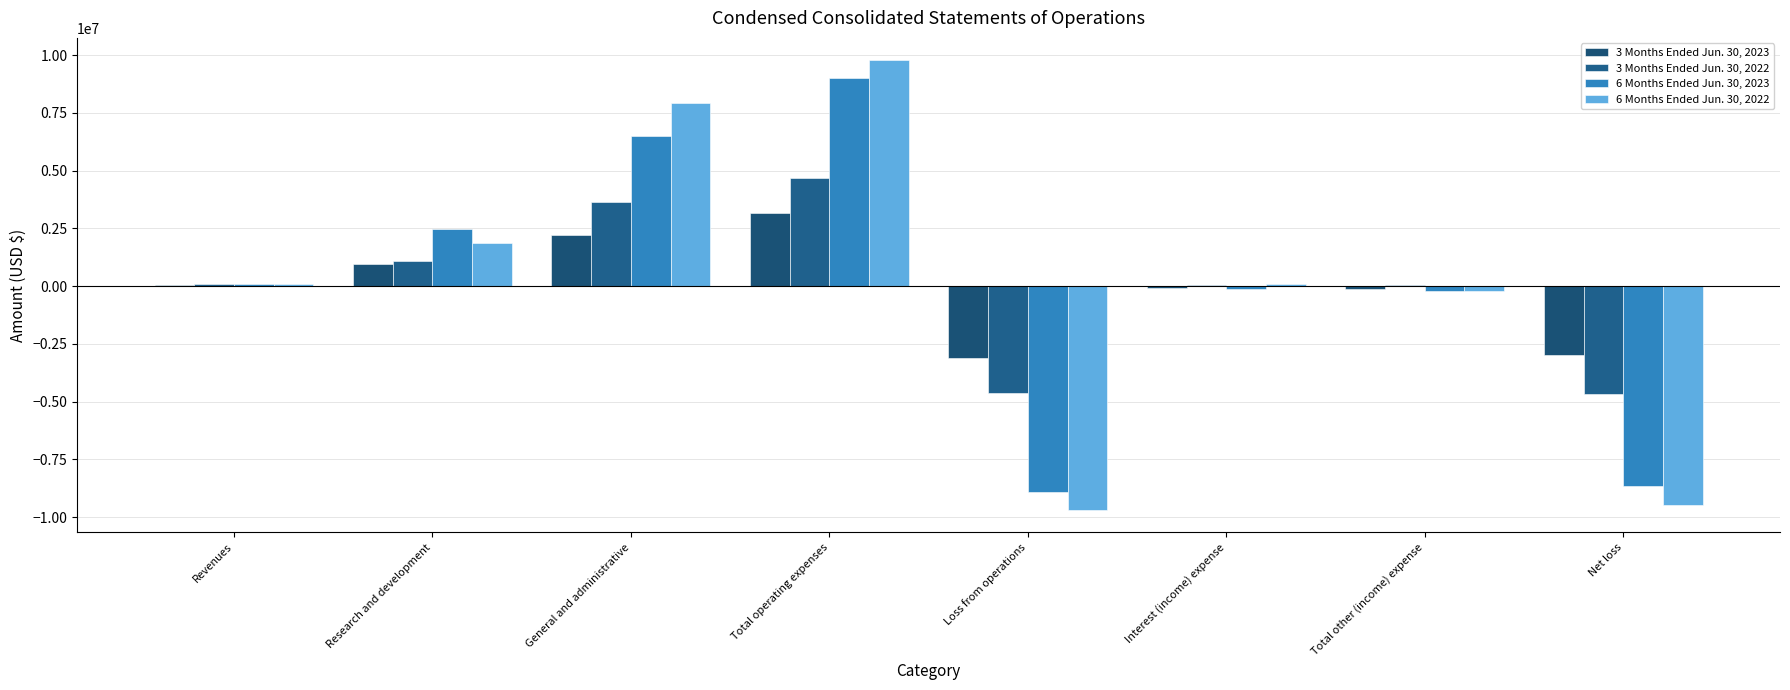

What is the smallest value displayed?

-9682421